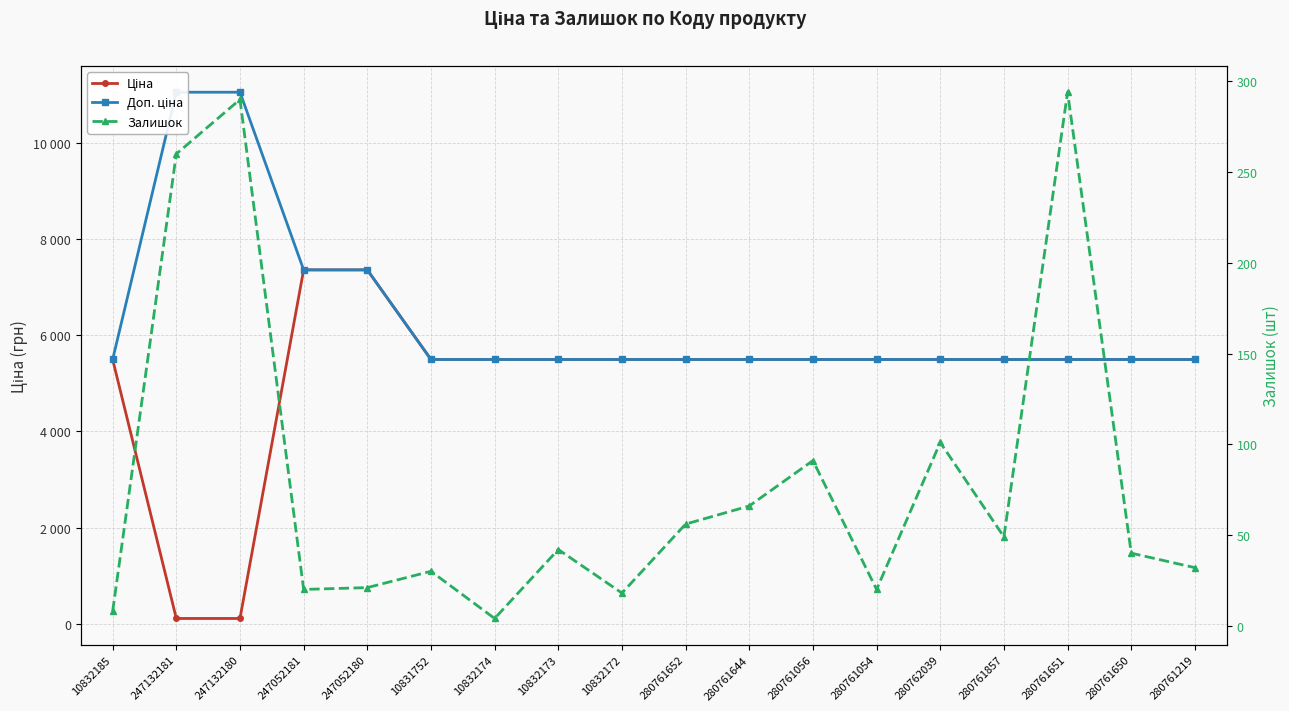

Reading right to left, extract all data points from this chart.

Ціна: 5497.3	5497.3	5497.3	5497.3	5497.3	5497.3	5497.3	5497.3	5497.3	5497.3	5497.3	5497.3	5497.3	7360.2	7360.2	110.5	110.5	5497.3
Доп. ціна: 5497.3	5497.3	5497.3	5497.3	5497.3	5497.3	5497.3	5497.3	5497.3	5497.3	5497.3	5497.3	5497.3	7360.2	7360.2	11055.0	11055.0	5497.3
Залишок: 32.0	40.0	294.0	49.0	101.0	20.0	91.0	66.0	56.0	18.0	42.0	4.0	30.0	21.0	20.0	290.0	260.0	8.0